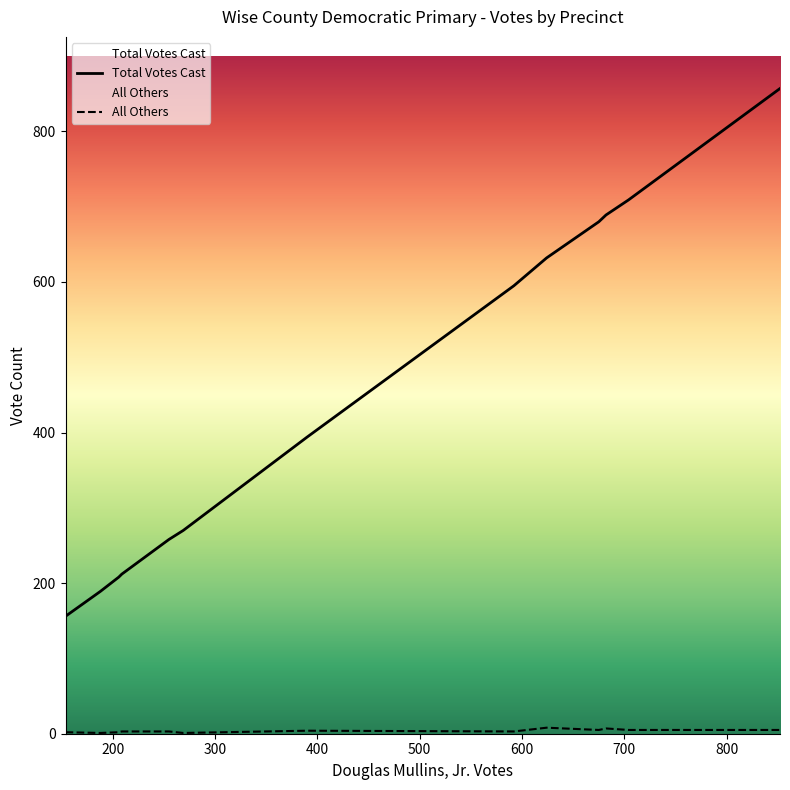

What is the minimum value for Total Votes Cast?

156